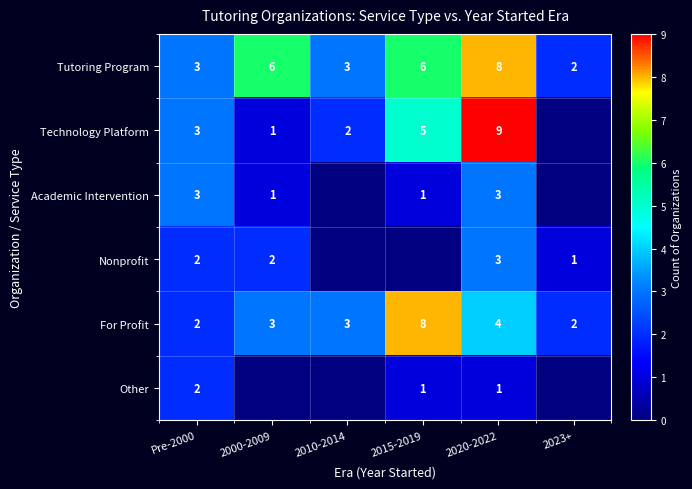

Is the value of Tutoring Program at 2000-2009 greater than the value of Academic Intervention at 2020-2022?

Yes